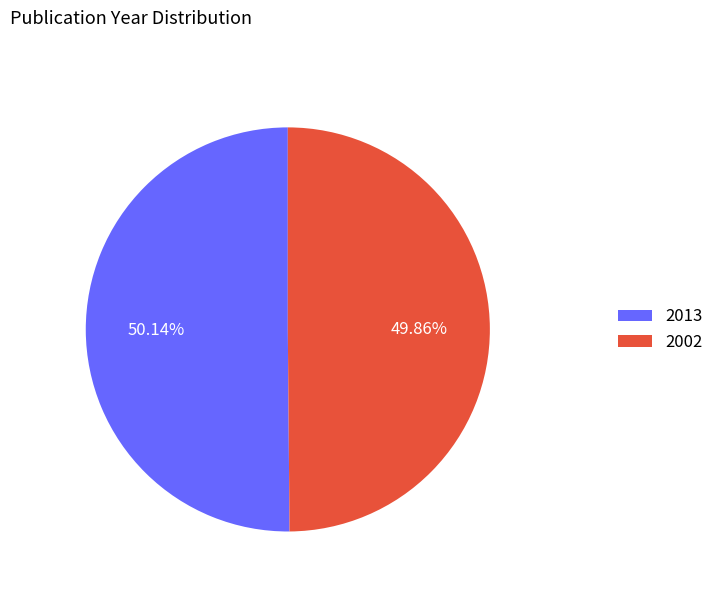

Does any single category account for the majority?

Yes